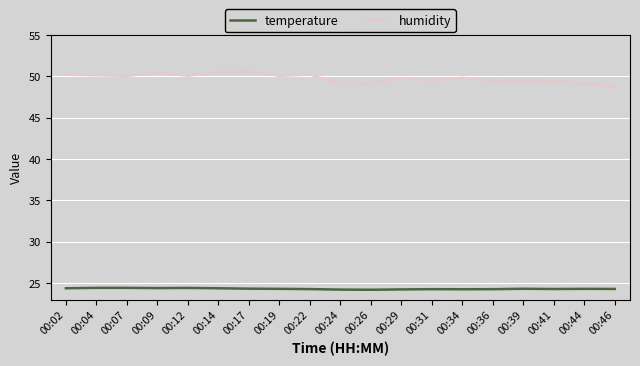

What is the average value of the temperature series?

24.3